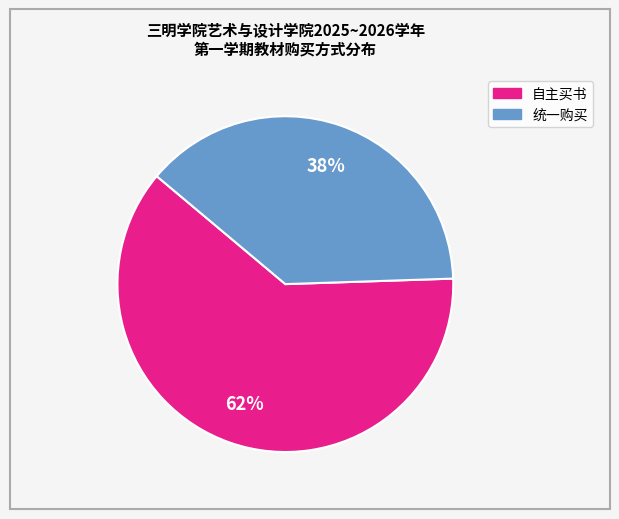

Is the sum of 自主买书 and 统一购买 greater than half?

Yes